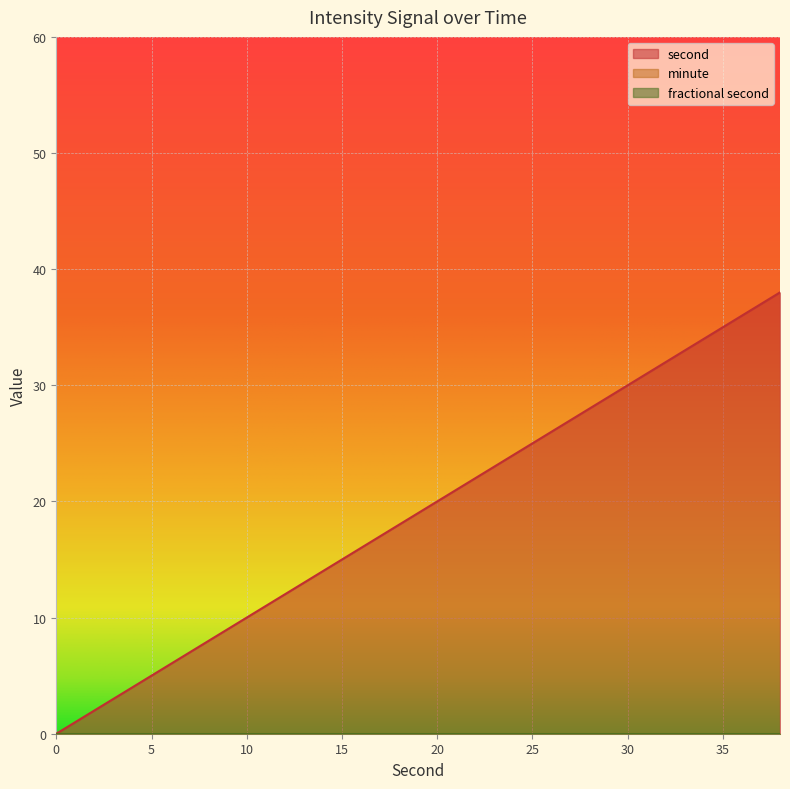

At how many categories does at least one series exceed 29?

5